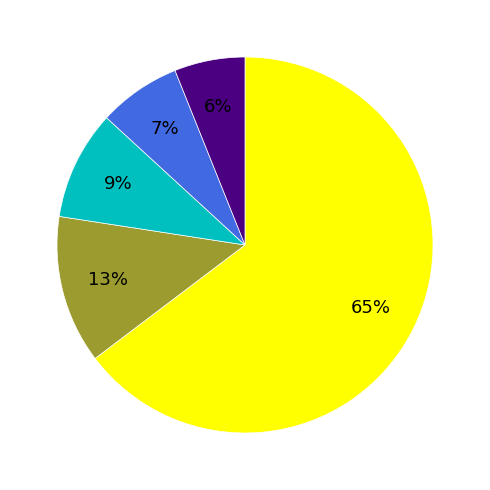

Does any single category account for the majority?

Yes